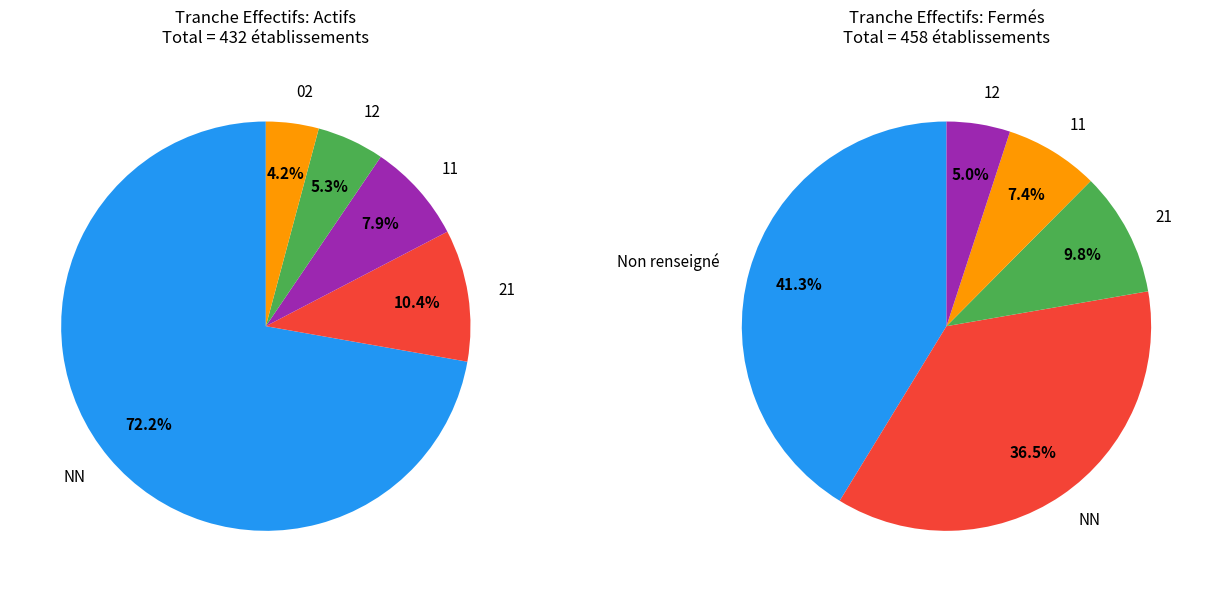

Does 02 account for over 50% of the chart?

No